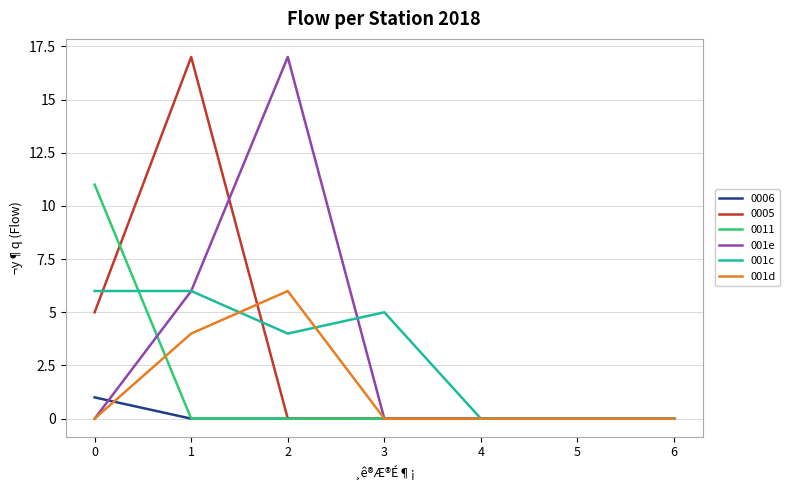

What is the highest value of the 001d series?

6